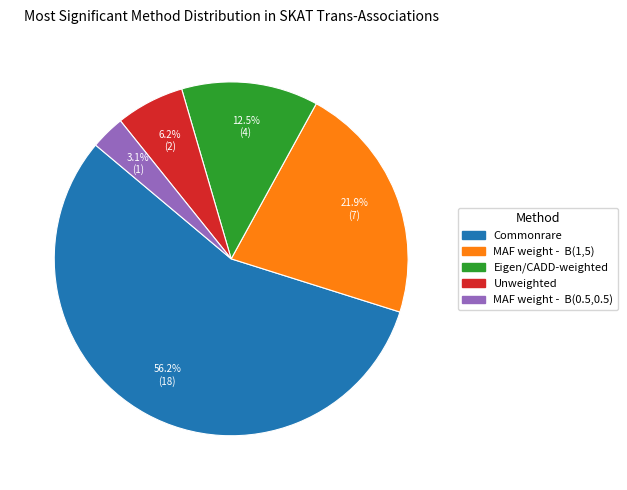

Between Commonrare and MAF weight - B(1,5), which is larger?

Commonrare